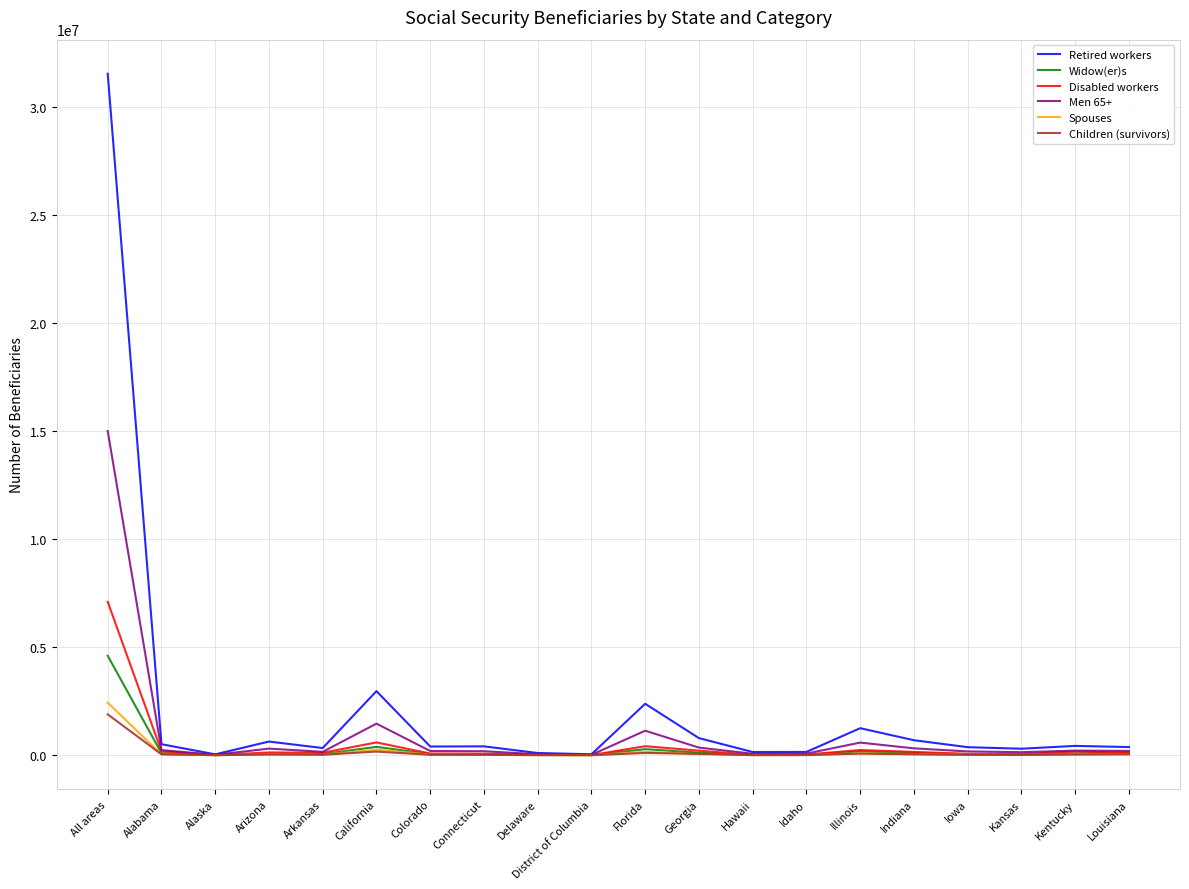

Does the chart have visible grid lines?

Yes